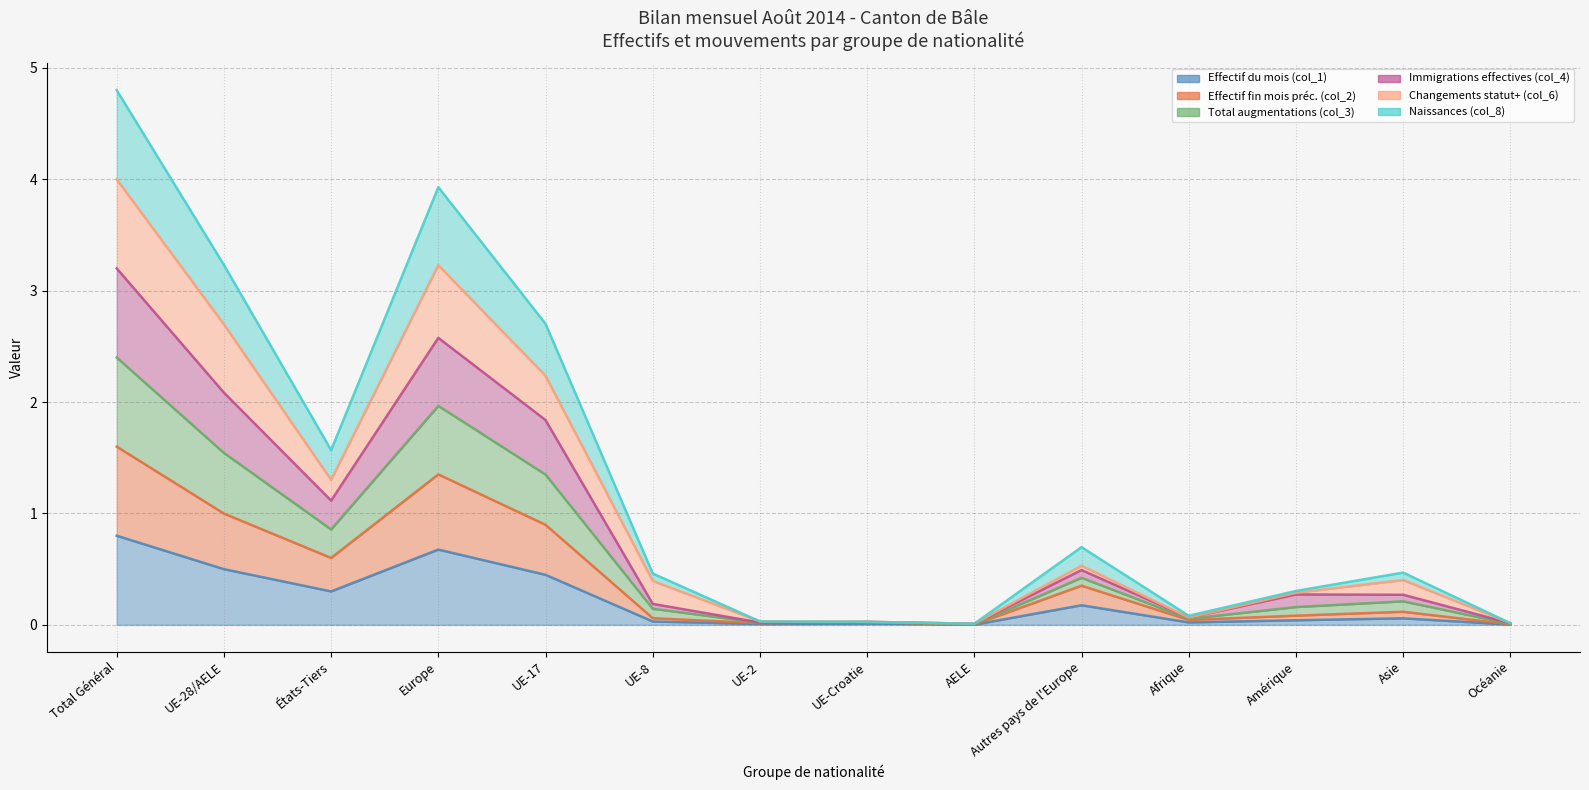

Which series changed the most between Afrique and Amérique?

Total augmentations (col_3)